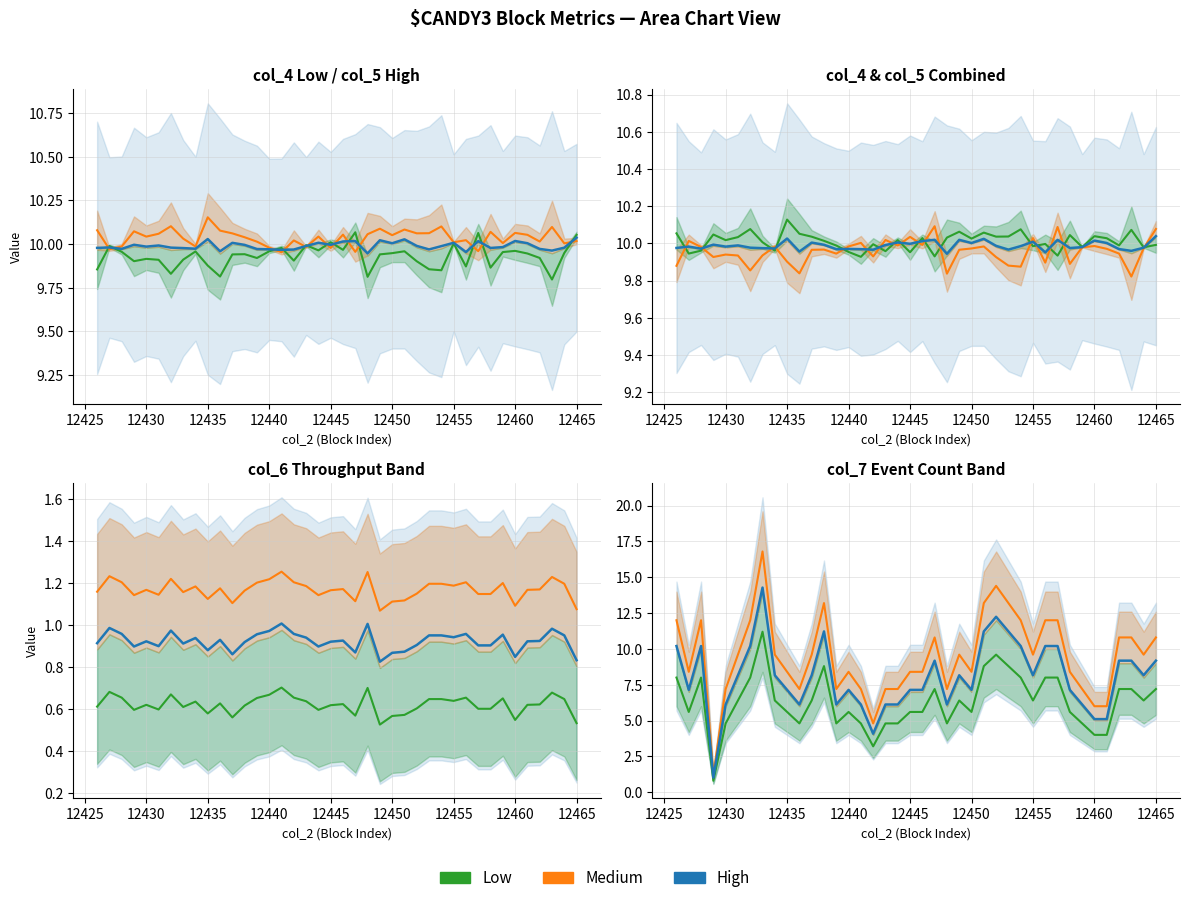

Which series ends up on top after the final intersection of col_7 and col_6?

col_7